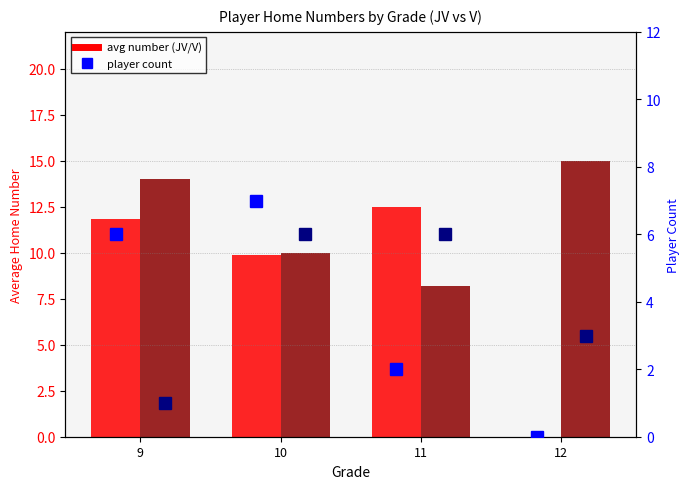

Rank the series by their maximum value, from highest to lowest.

V, JV, JV count, V count